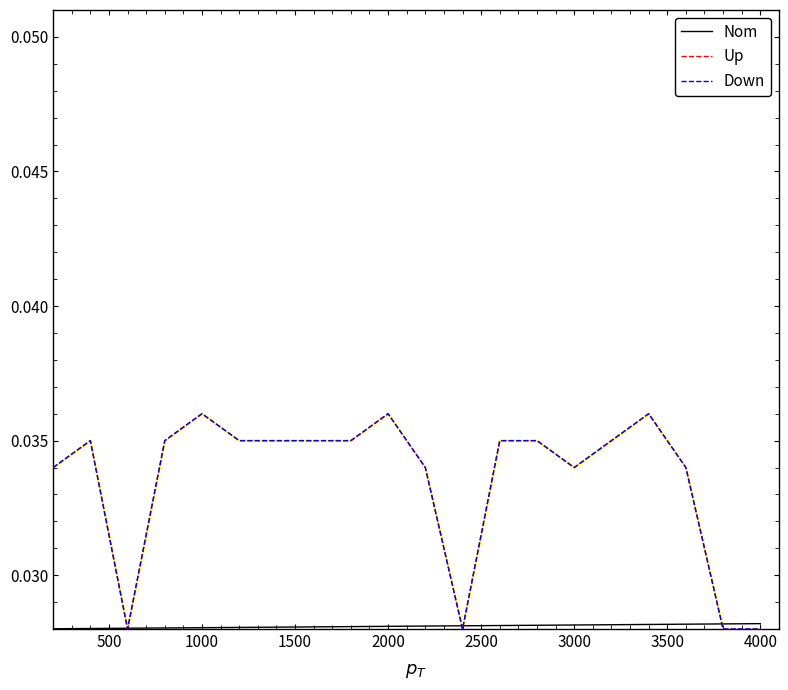

How many series are shown in this chart?

3